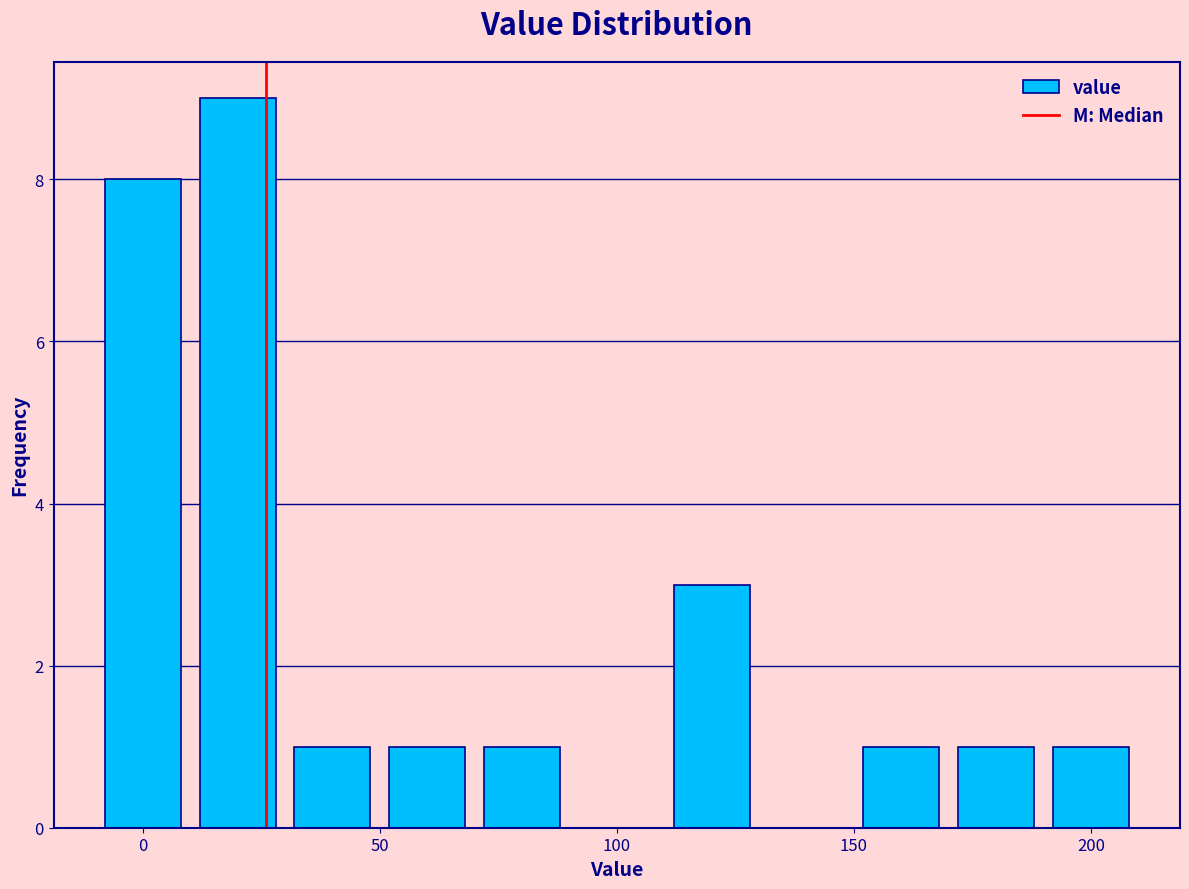

How tall is the bar that spans 150 to 170 on the x-axis? The values are not printed on the chart, so give them approximately, as read against the axis.

1